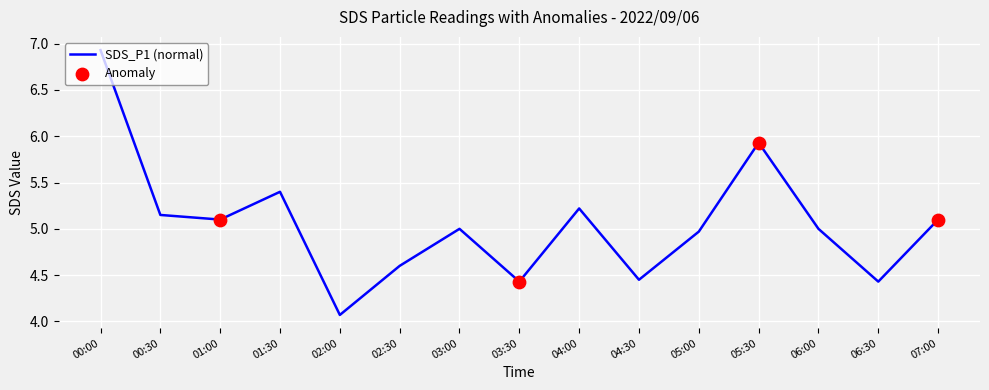

Between 06:30 and 02:00, which is larger?

06:30